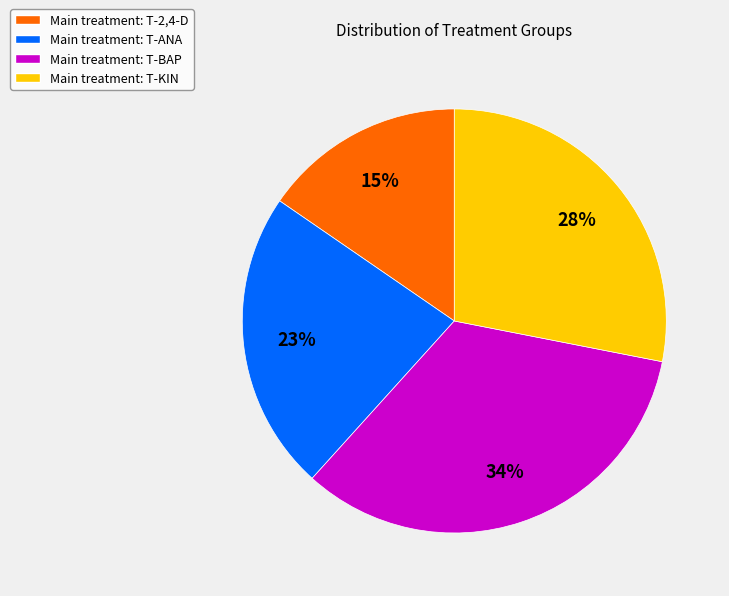

Is it true that Main treatment: T-2,4-D is 15% of the pie?

True